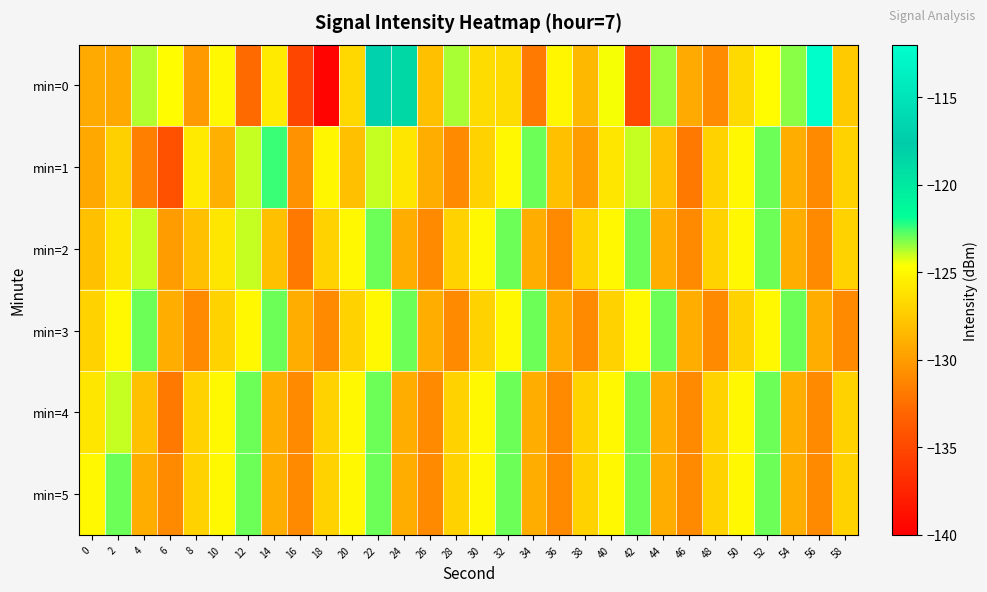

Between 22 and 46, which series saw the biggest shift?

min=0